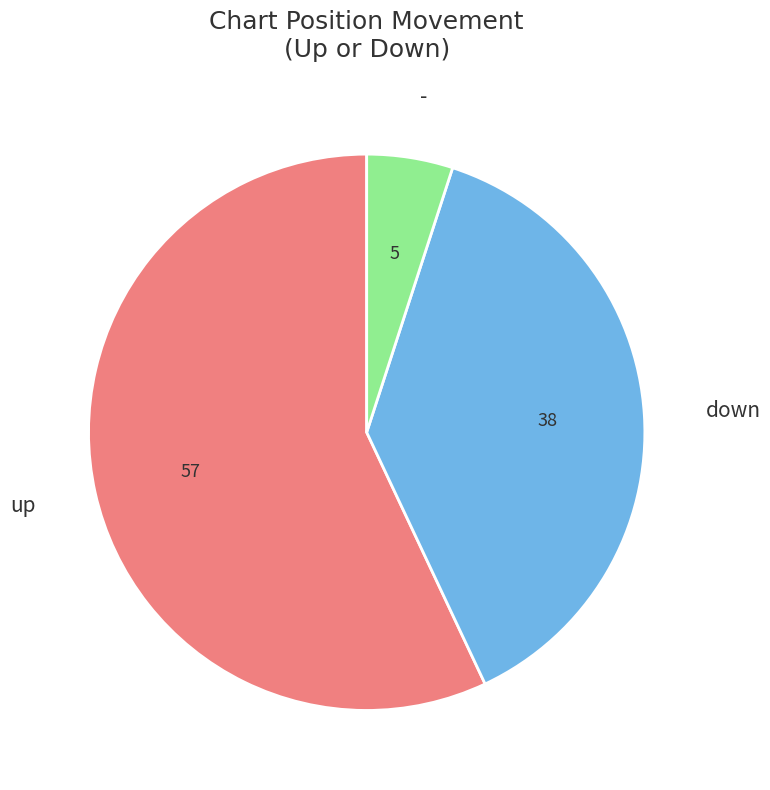

Which slice is the smallest?

-